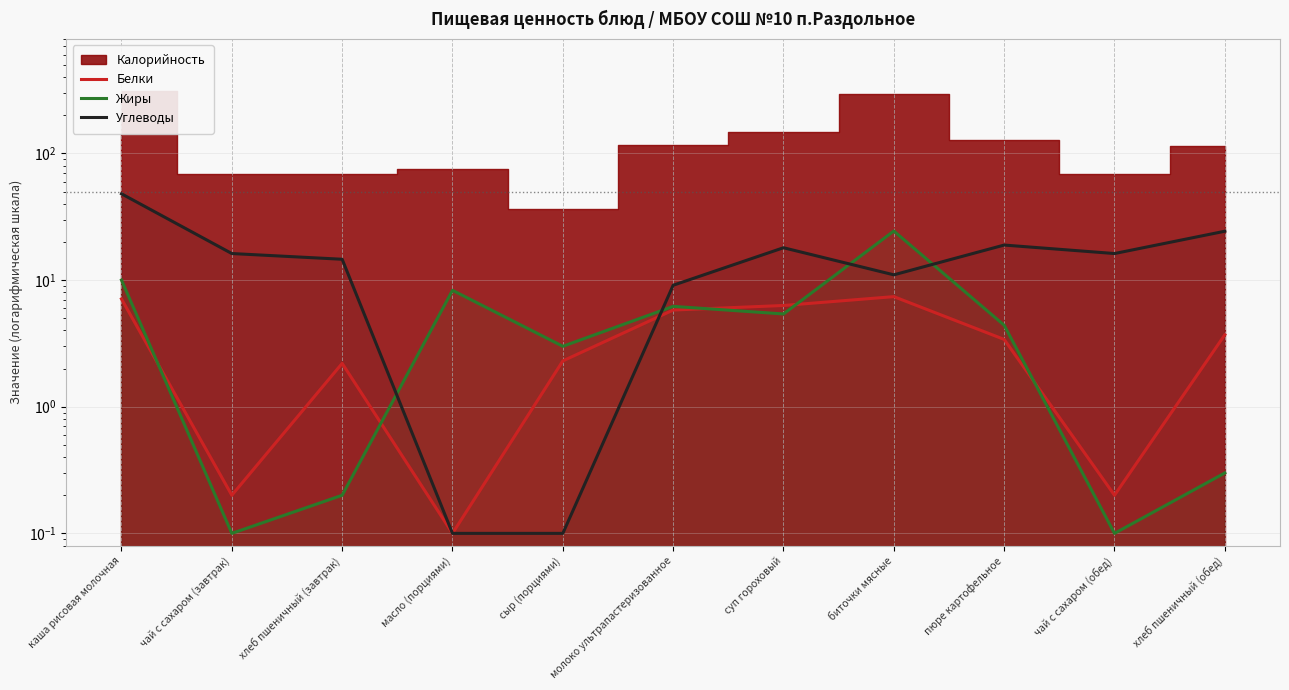

True or false: Углеводы has a value of 0.1 at сыр (порциями).

False